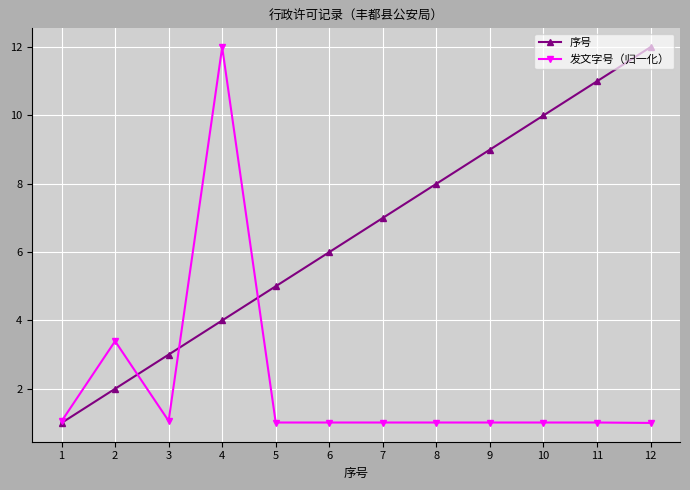

What is the sum of all 发文字号（归一化） values?

25.6